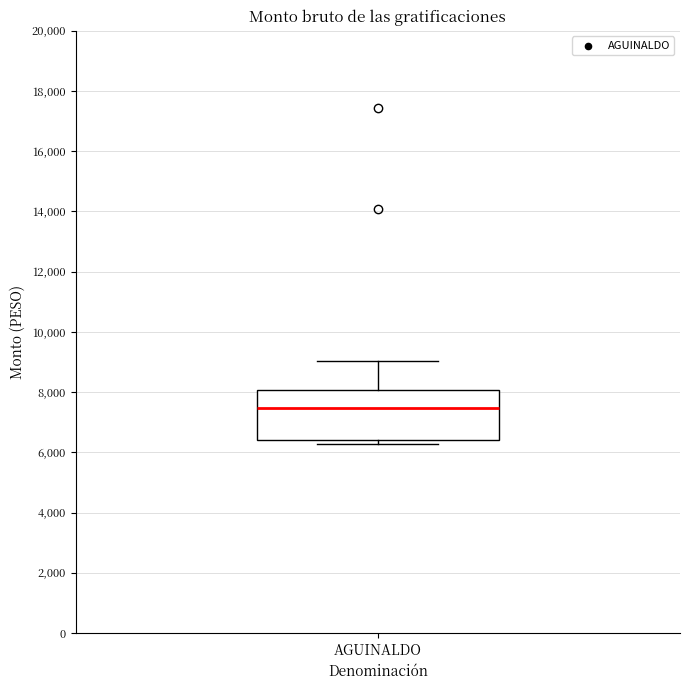

Read this box plot against the y-axis: the position of the median line, the range covered by the box, and the ends of both whiskers. The values are not printed on the chart, so give them approximately, as read against the axis.

median 7400, box 6400 to 8000, whiskers 6200 to 9000